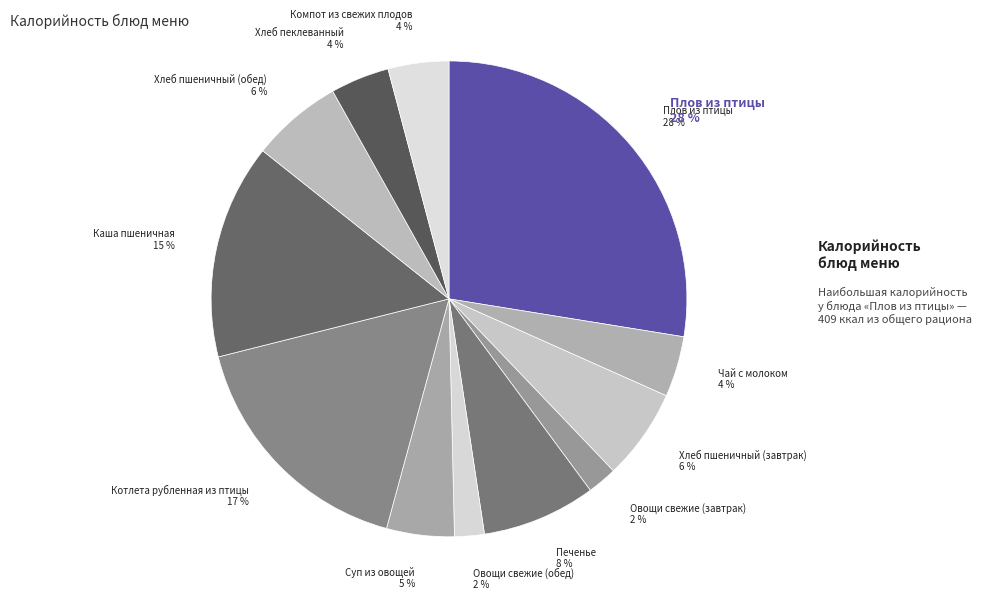

Which category has the smallest portion of the pie?

Овощи свежие (завтрак)